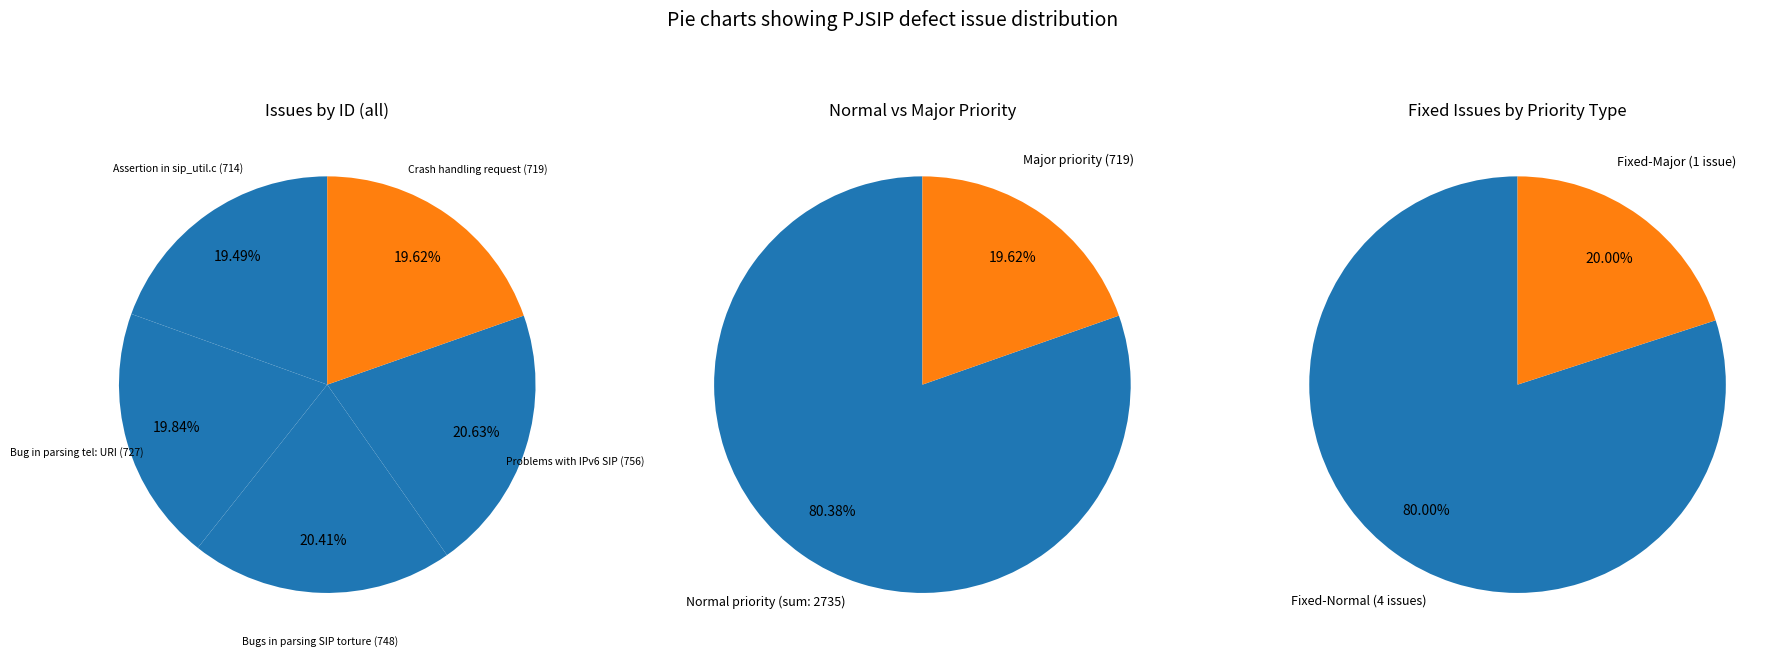

What percentage is the Problems with IPv6 SIP transport (756) slice, to the nearest percent?

21%